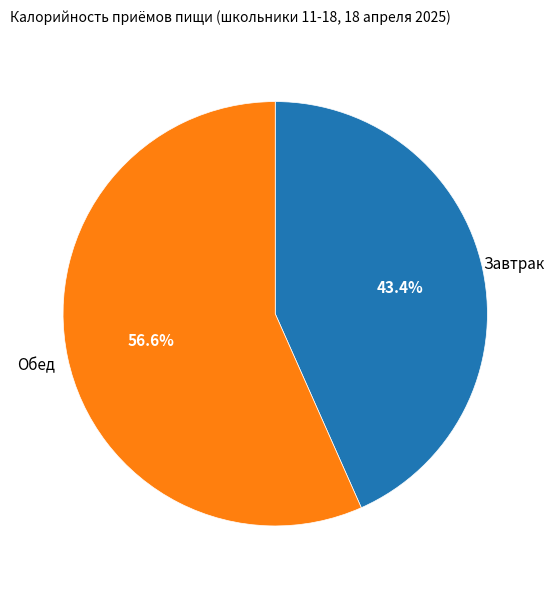

What is the ratio of the value at Завтрак to the value at Обед?

0.8